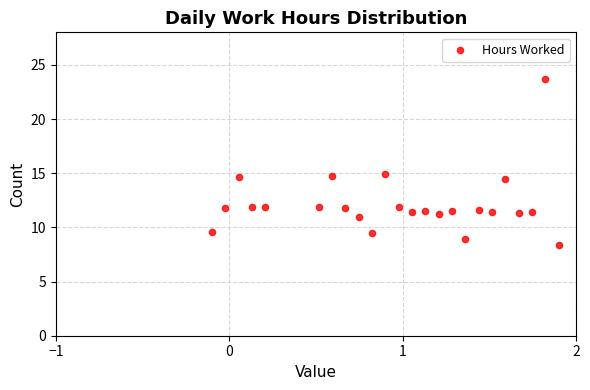

What is the range of X values (max minus min)?

2.0